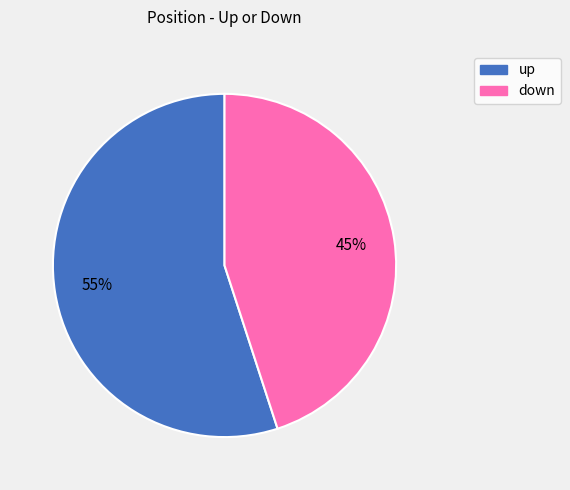

Does down represent more than half of the total?

No